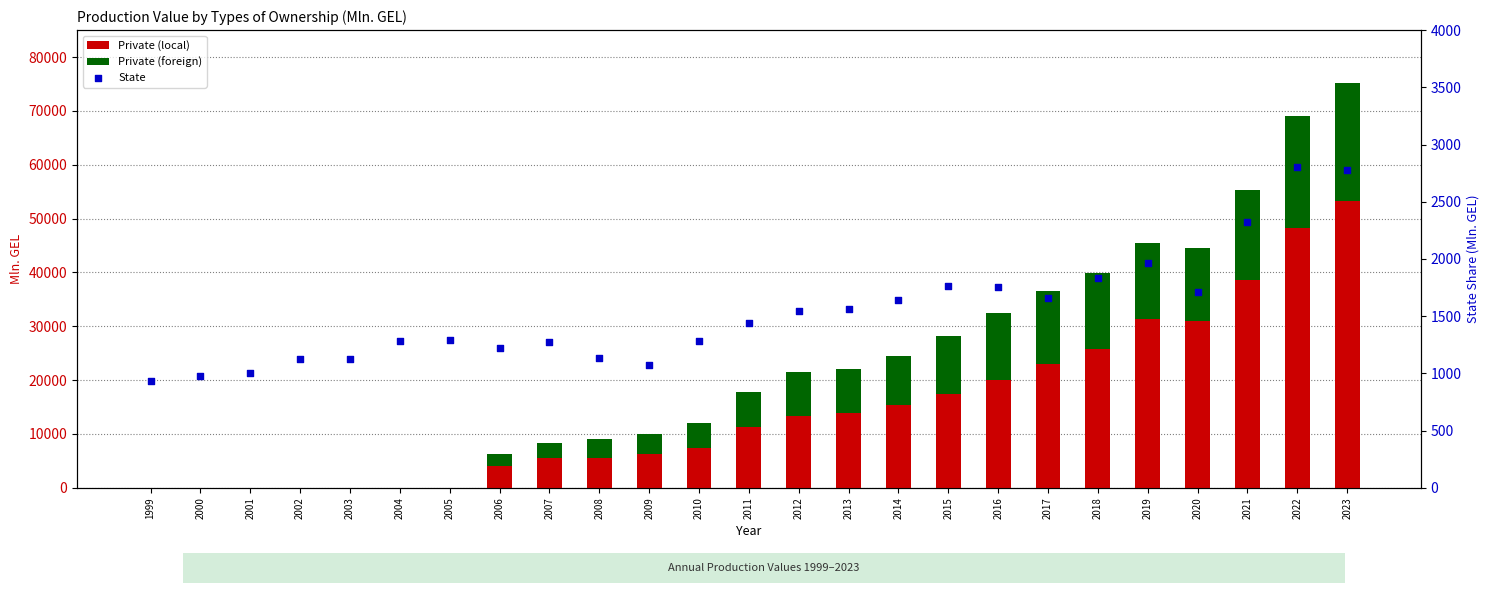

Which series contains the lowest Y value?

Private (local)